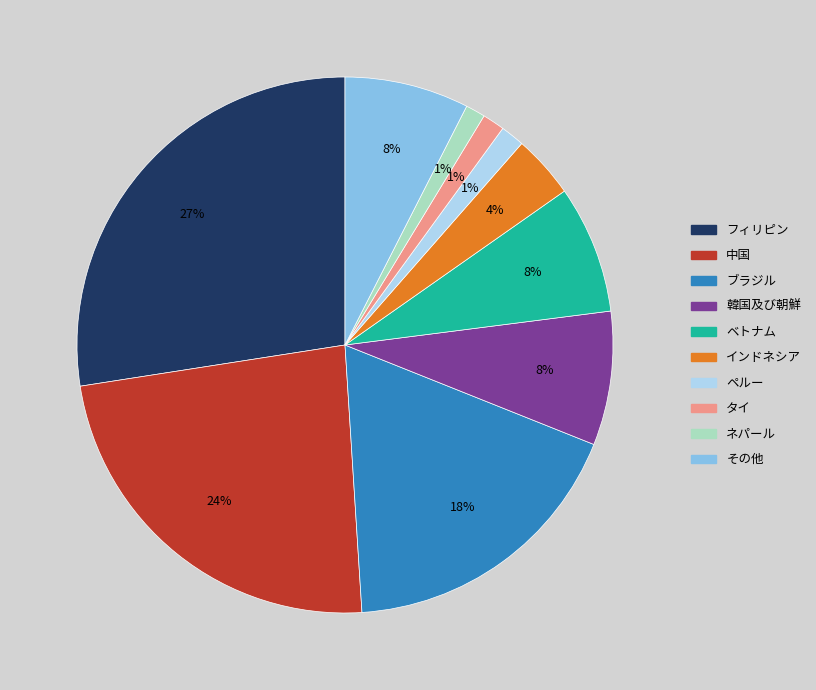

Which category has the biggest portion of the pie?

フィリピン